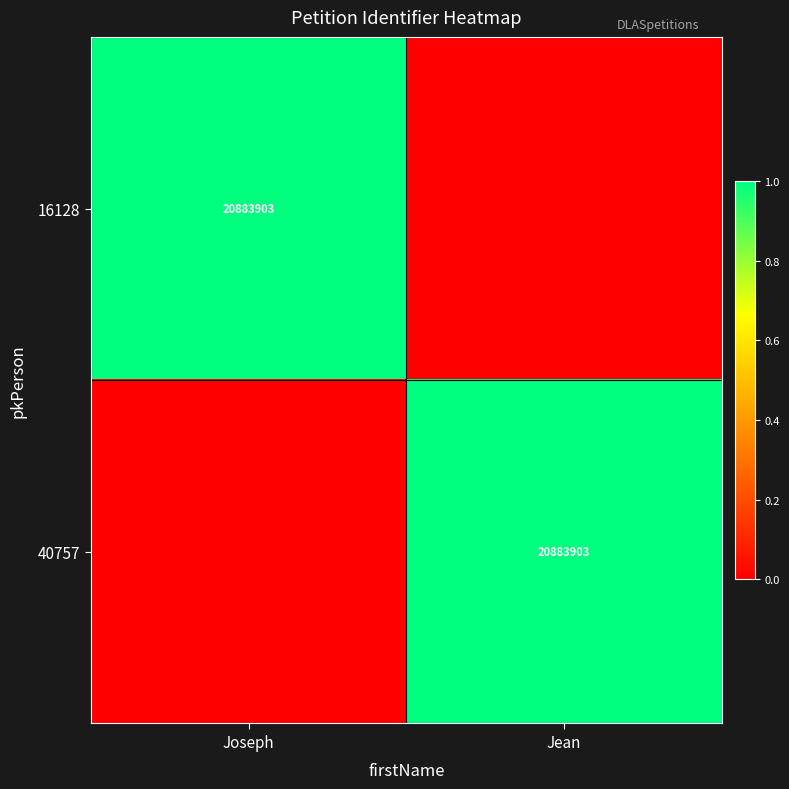

The value of 40757 at Jean is 9110926. True or false?

False